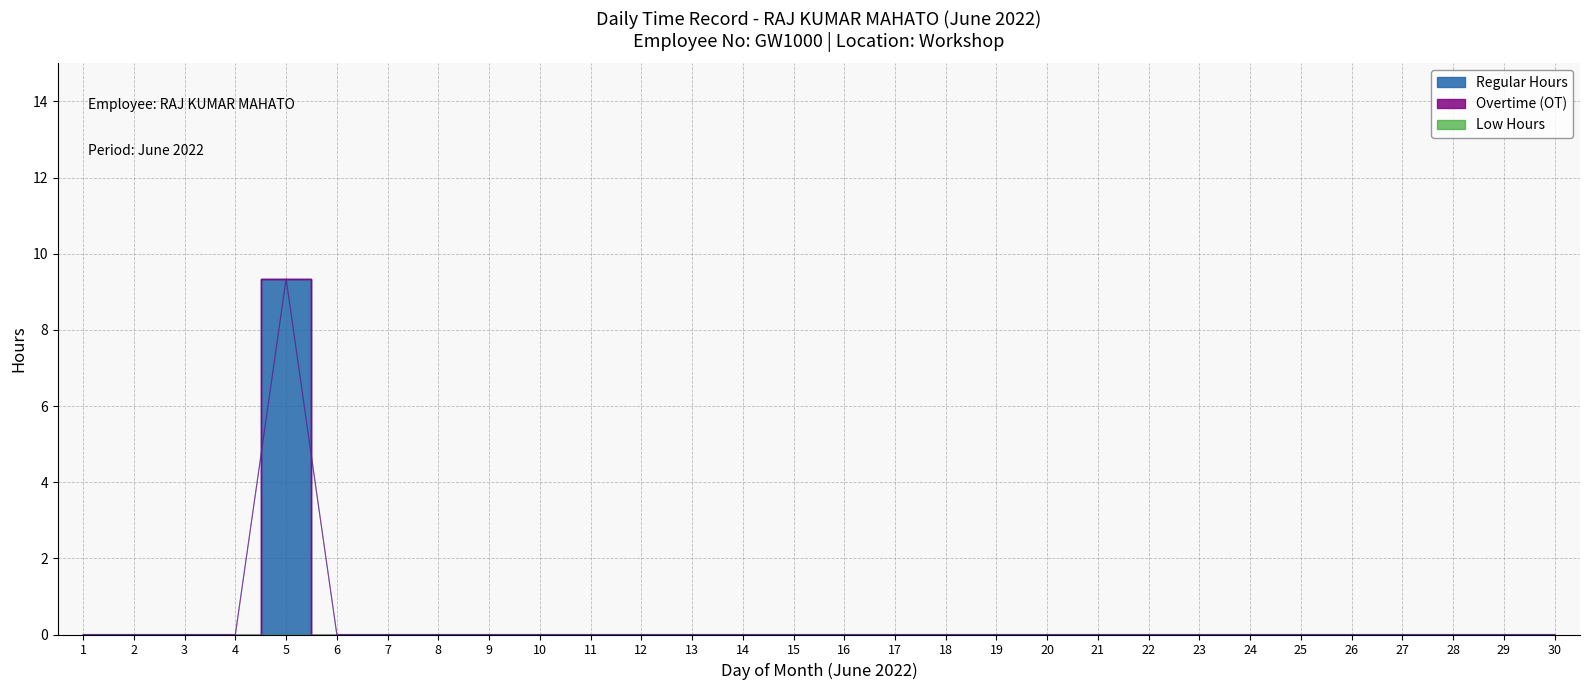

How many lines are shown in the chart?

3